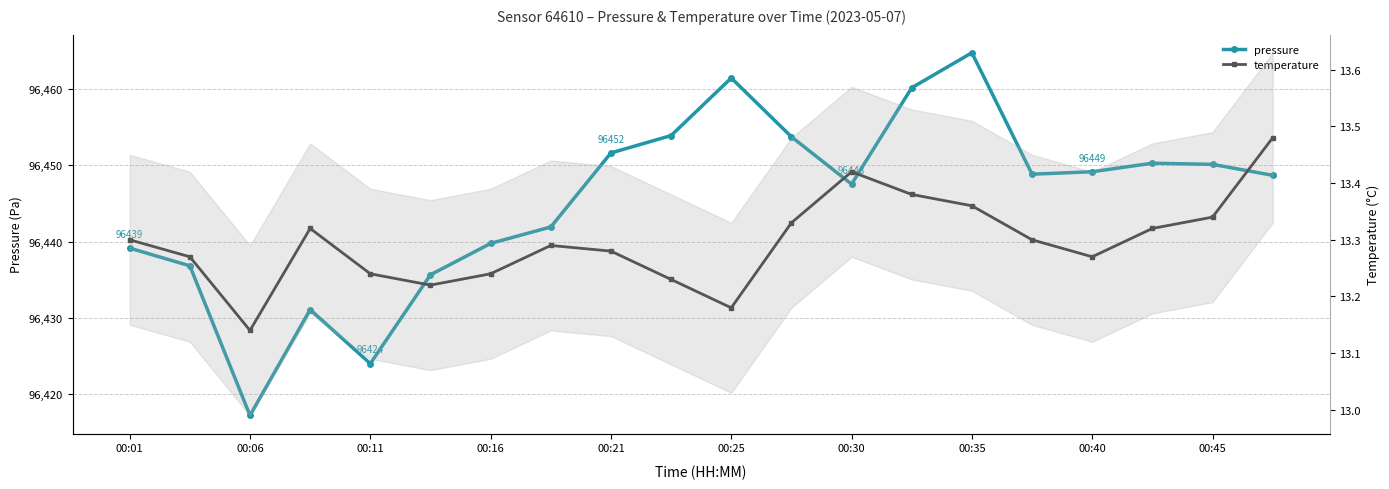

The pressure series shows 40776.2 at 00:06. True or false?

False